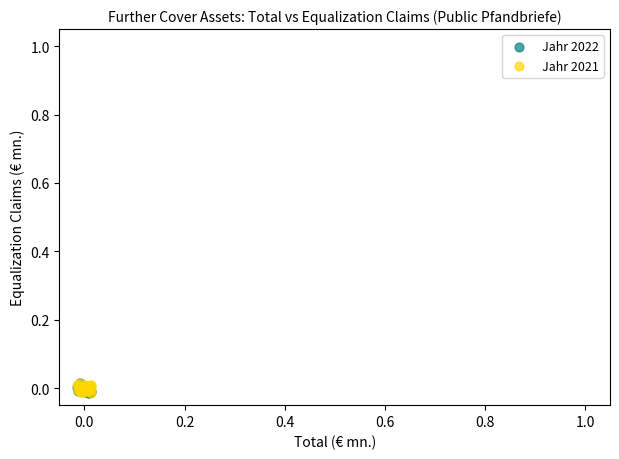

What are all the series names shown in the legend?

Jahr 2022, Jahr 2021